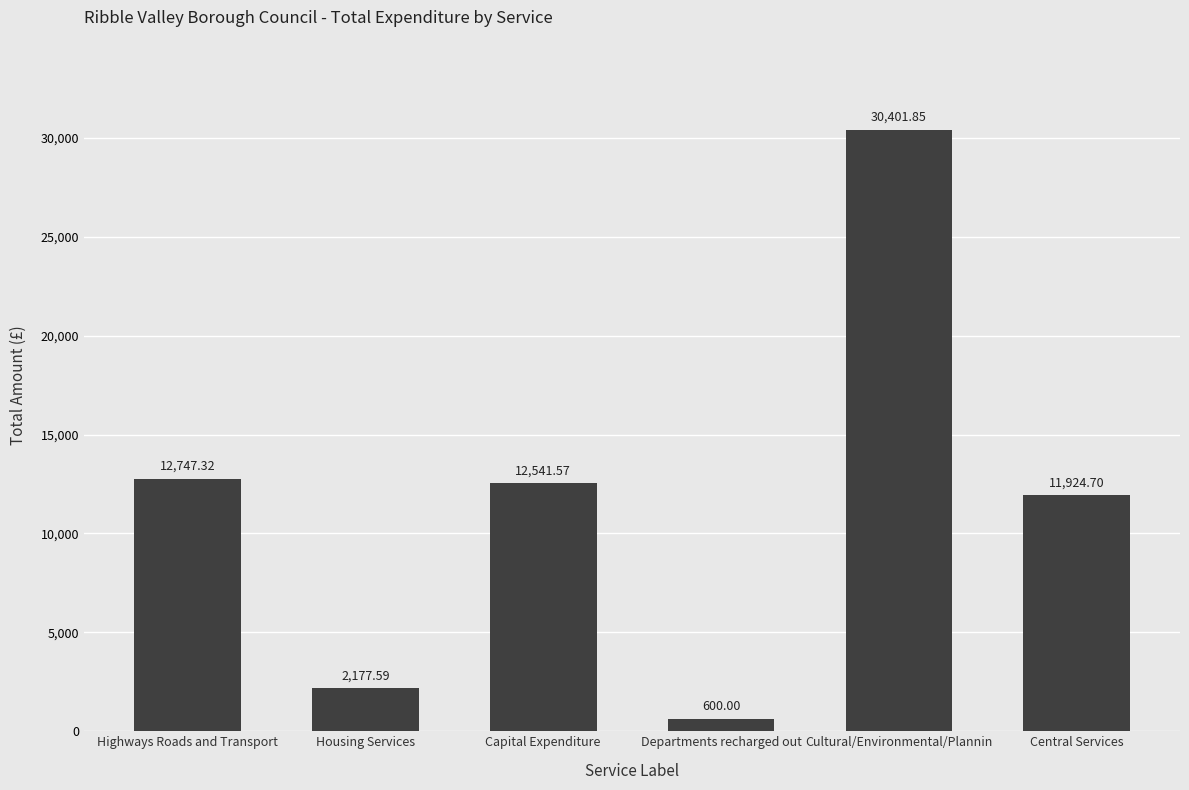

Where is the data nearest to the value 15500?

Highways Roads and Transport